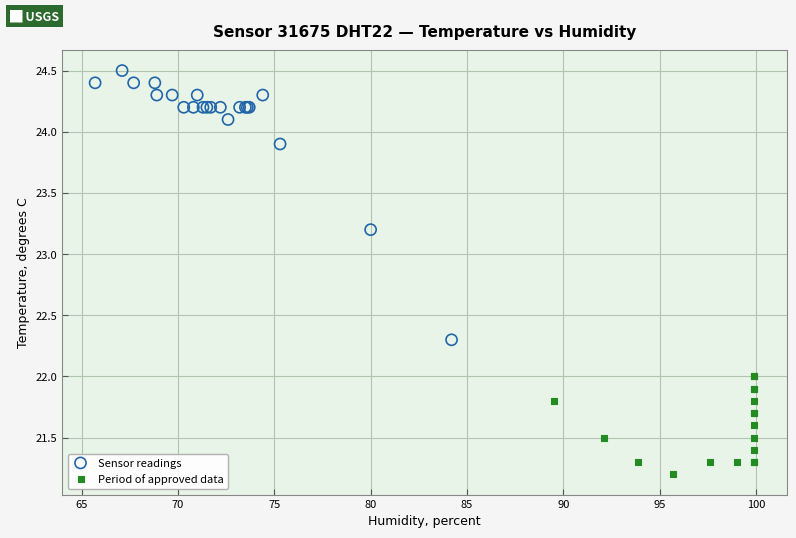

Which series reaches the minimum Y coordinate?

Period of approved data